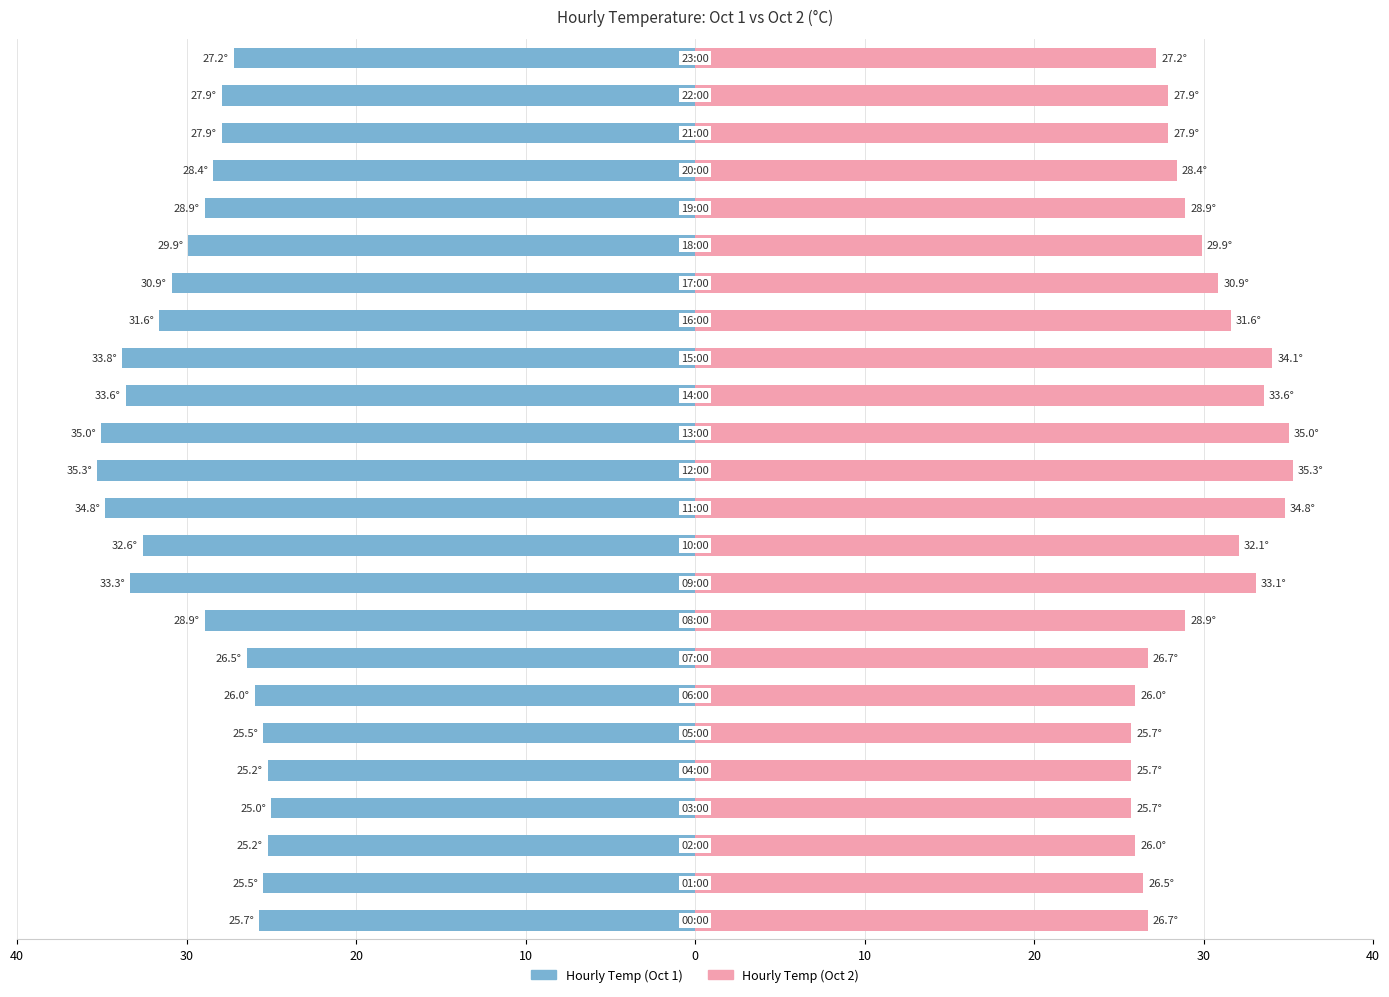

How many series are shown in this chart?

2